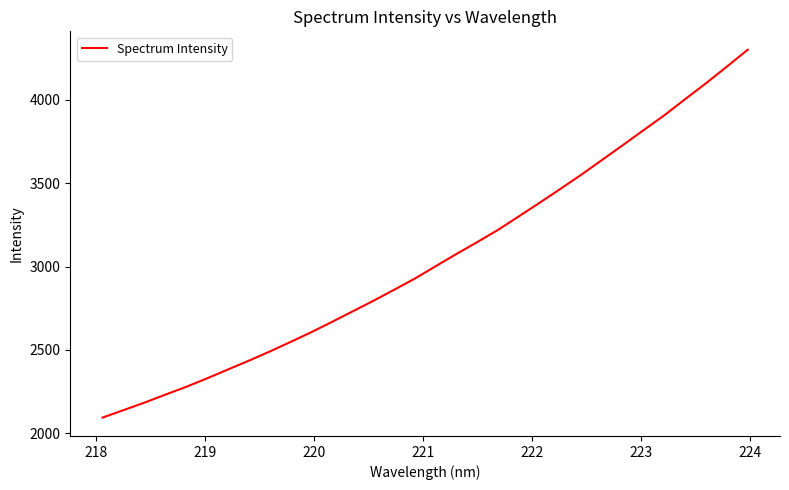

What is the minimum value shown in the chart?

2093.7